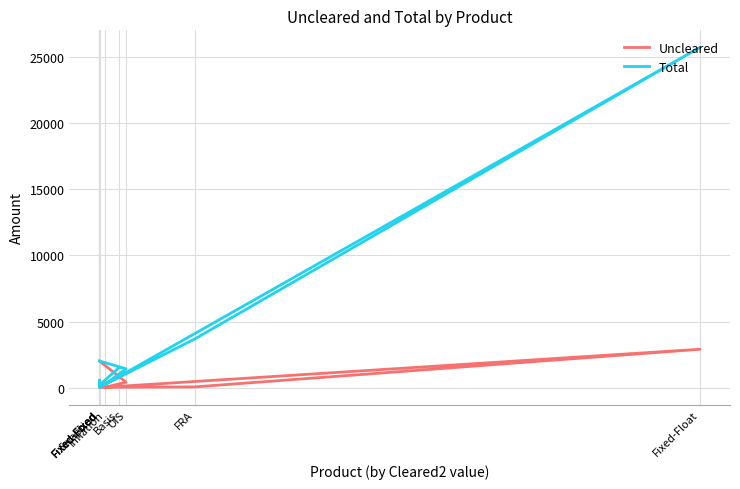

How many interior local peaks does the Total series have?

2